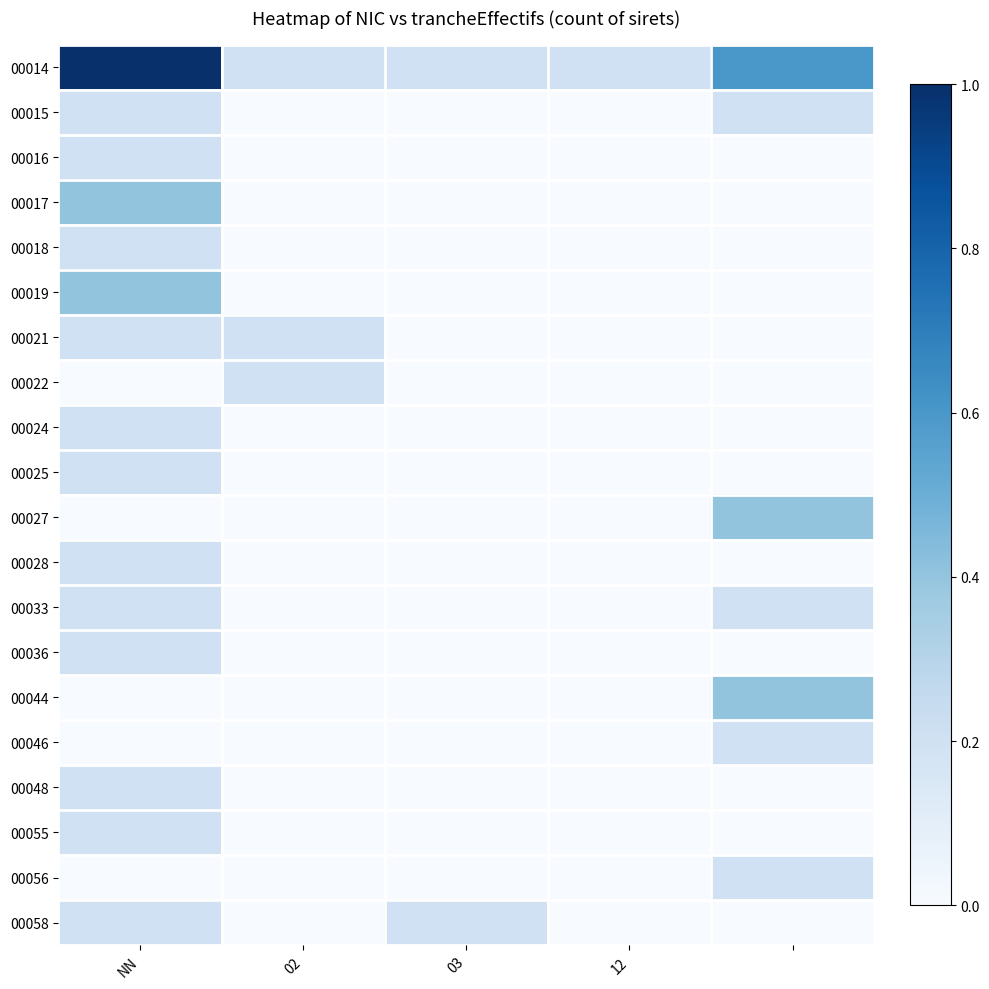

Reading left to right, extract all data points from this chart.

00014: 1.0	0.2	0.2	0.2	0.6
00015: 0.2	0.0	0.0	0.0	0.2
00016: 0.2	0.0	0.0	0.0	0.0
00017: 0.4	0.0	0.0	0.0	0.0
00018: 0.2	0.0	0.0	0.0	0.0
00019: 0.4	0.0	0.0	0.0	0.0
00021: 0.2	0.2	0.0	0.0	0.0
00022: 0.0	0.2	0.0	0.0	0.0
00024: 0.2	0.0	0.0	0.0	0.0
00025: 0.2	0.0	0.0	0.0	0.0
00027: 0.0	0.0	0.0	0.0	0.4
00028: 0.2	0.0	0.0	0.0	0.0
00033: 0.2	0.0	0.0	0.0	0.2
00036: 0.2	0.0	0.0	0.0	0.0
00044: 0.0	0.0	0.0	0.0	0.4
00046: 0.0	0.0	0.0	0.0	0.2
00048: 0.2	0.0	0.0	0.0	0.0
00055: 0.2	0.0	0.0	0.0	0.0
00056: 0.0	0.0	0.0	0.0	0.2
00058: 0.2	0.0	0.2	0.0	0.0